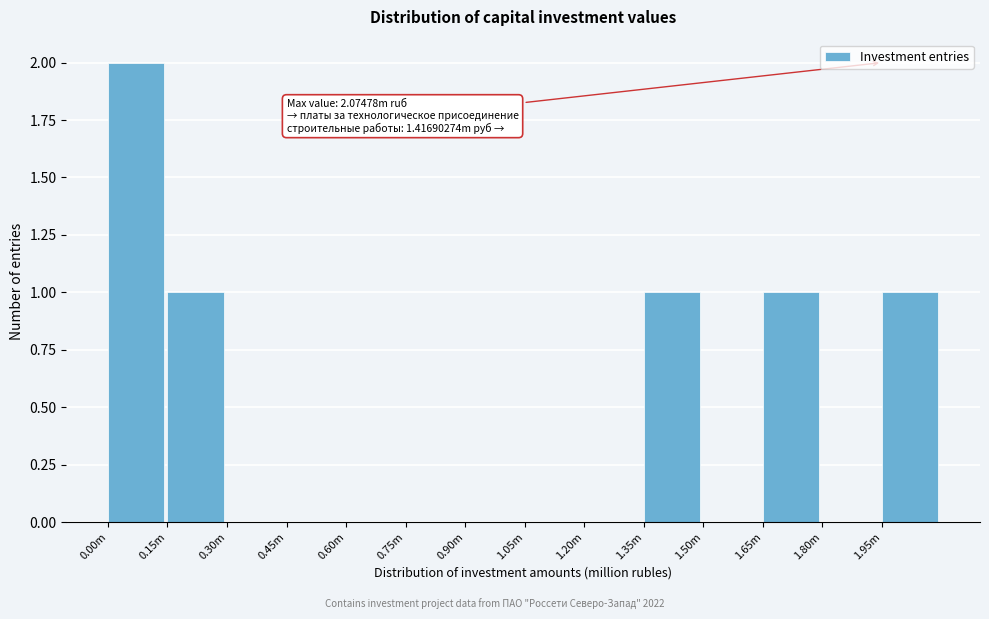

Reading left to right, extract all data points from this chart.

0.00m=2	0.15m=1	0.30m=0	0.45m=0	0.60m=0	0.75m=0	0.90m=0	1.05m=0	1.20m=0	1.35m=1	1.50m=0	1.65m=1	1.80m=0	1.95m=1